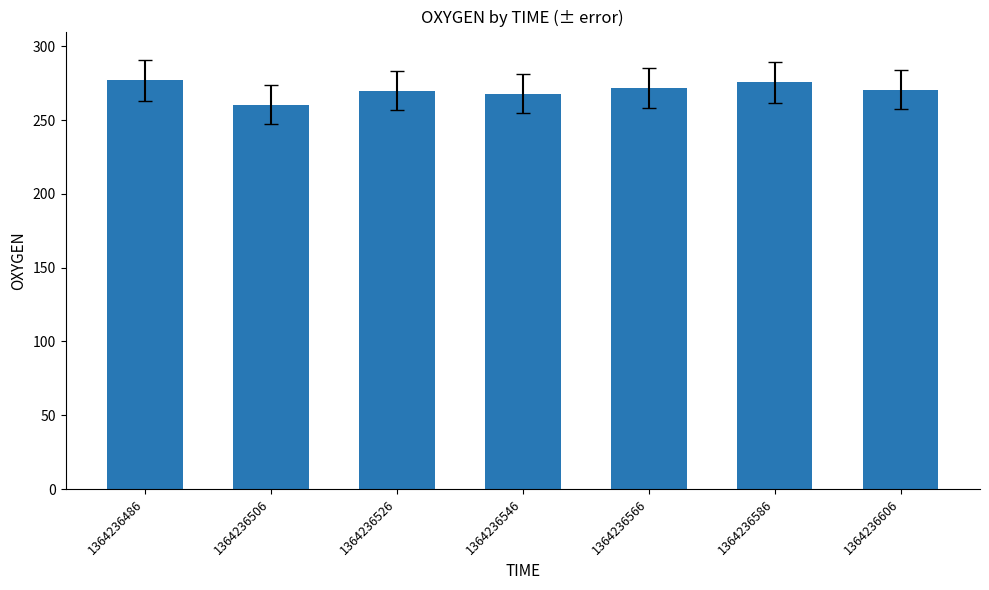

What is the sum of the values at 1364236566 and 1364236486?

548.8